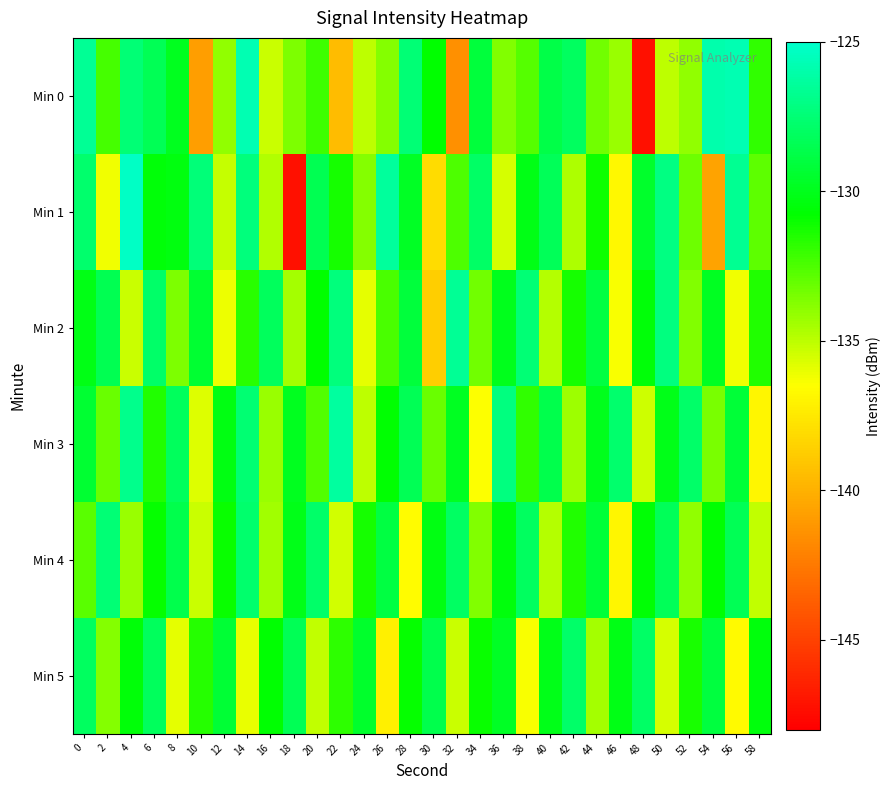

Between 6 and 14, which is larger?

14